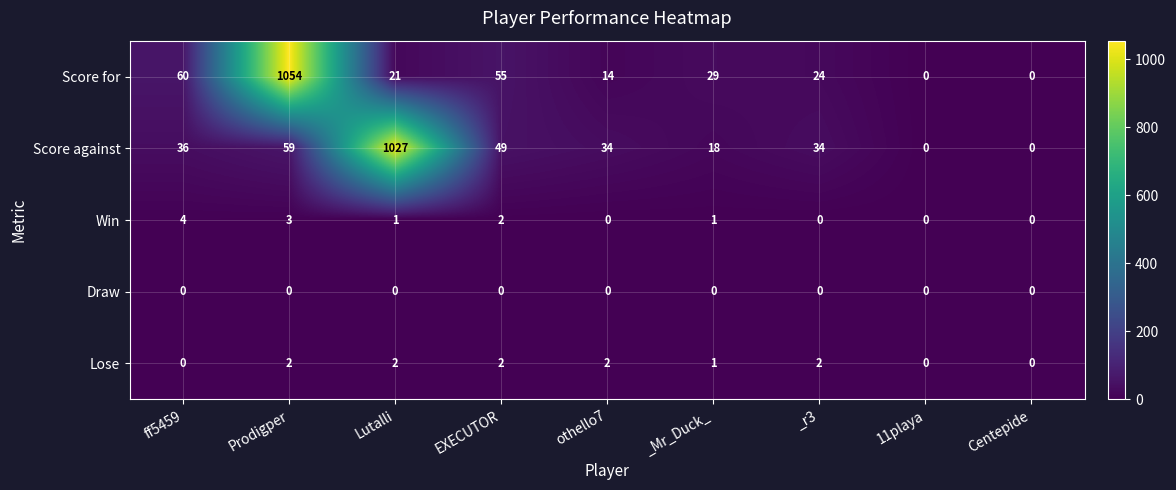

Count the Lose values in the range 0 to 2.

9